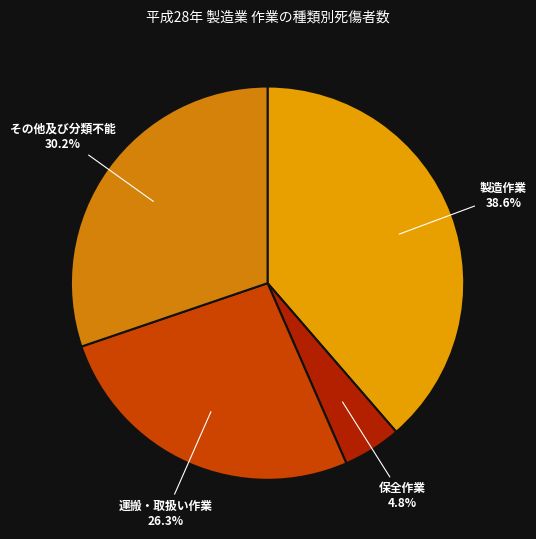

To the nearest percent, what is the average slice percentage?

25%